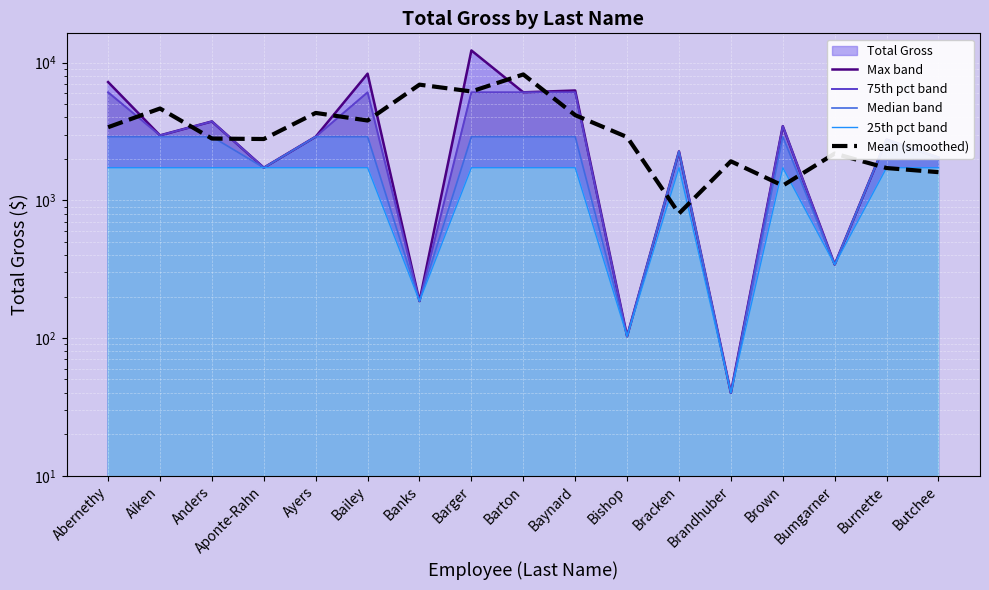

Reading right to left, what are all the values shown in this chart?

Max band: Butchee=2042.7	Burnette=2760.0	Bumgarner=341.7	Brown=3454.6	Brandhuber=40.0	Bracken=2262.7	Bishop=103.0	Baynard=6270.1	Barton=6083.0	Barger=12247.0	Banks=185.3	Bailey=8306.3	Ayers=2897.0	Aponte-Rahn=1724.5	Anders=3737.0	Aiken=2960.9	Abernethy=7222.2
75th pct band: Butchee=2042.7	Burnette=2760.0	Bumgarner=341.7	Brown=3454.6	Brandhuber=40.0	Bracken=2262.7	Bishop=103.0	Baynard=6083.0	Barton=6083.0	Barger=6083.0	Banks=185.3	Bailey=6083.0	Ayers=2897.0	Aponte-Rahn=1724.5	Anders=3737.0	Aiken=2960.9	Abernethy=6083.0
Median band: Butchee=2042.7	Burnette=2760.0	Bumgarner=341.7	Brown=2897.0	Brandhuber=40.0	Bracken=2262.7	Bishop=103.0	Baynard=2897.0	Barton=2897.0	Barger=2897.0	Banks=185.3	Bailey=2897.0	Ayers=2897.0	Aponte-Rahn=1724.5	Anders=2897.0	Aiken=2897.0	Abernethy=2897.0
25th pct band: Butchee=1724.5	Burnette=1724.5	Bumgarner=341.7	Brown=1724.5	Brandhuber=40.0	Bracken=1724.5	Bishop=103.0	Baynard=1724.5	Barton=1724.5	Barger=1724.5	Banks=185.3	Bailey=1724.5	Ayers=1724.5	Aponte-Rahn=1724.5	Anders=1724.5	Aiken=1724.5	Abernethy=1724.5
Mean (smoothed): Butchee=1600.9	Burnette=1714.8	Bumgarner=2185.4	Brown=1278.7	Brandhuber=1919.1	Bracken=801.9	Bishop=2878.6	Baynard=4152.0	Barton=8200.0	Barger=6171.8	Banks=6912.9	Bailey=3796.2	Ayers=4309.3	Aponte-Rahn=2786.2	Anders=2807.5	Aiken=4640.0	Abernethy=3394.3